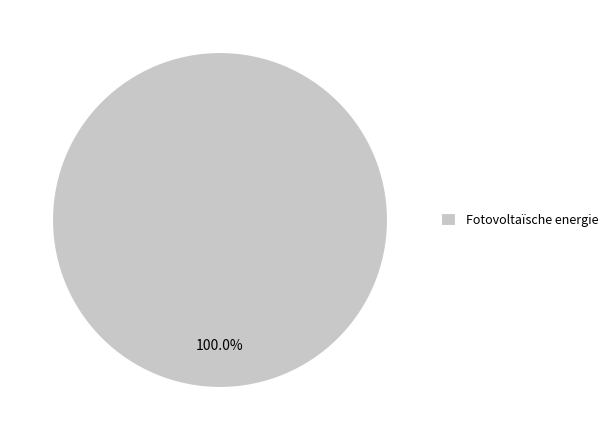

Rank the categories by value from highest to lowest.

Fotovoltaïsche energie